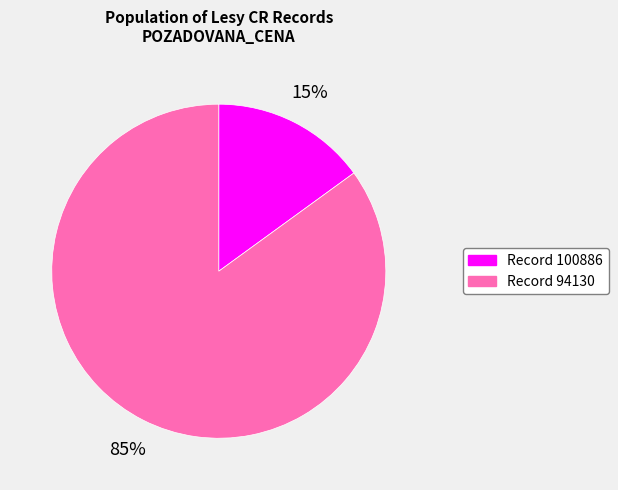

Does any single category account for the majority?

Yes